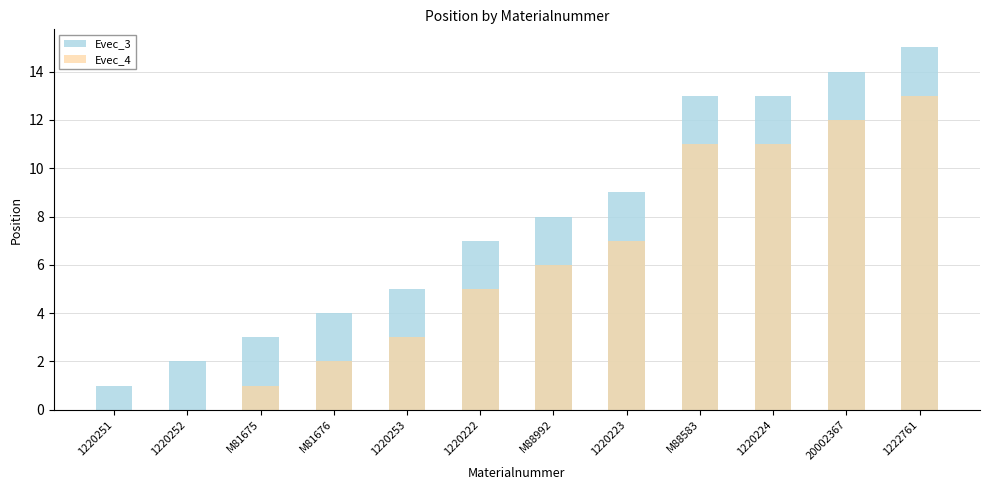

Where does the Evec_3 series first go above 8?

1220223